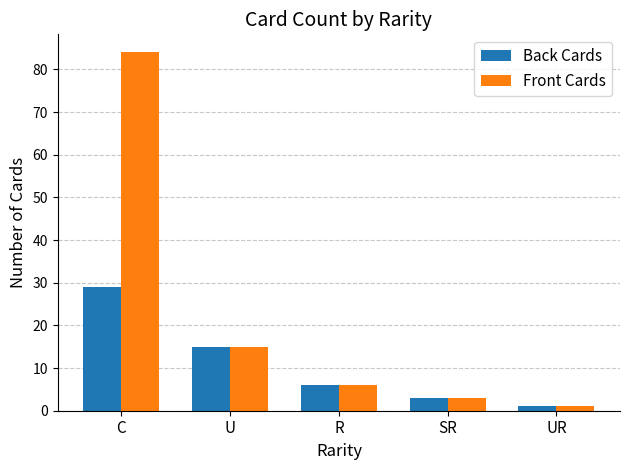

Reading right to left, list all the values displayed in this chart.

Back Cards: 1	3	6	15	29
Front Cards: 1	3	6	15	84